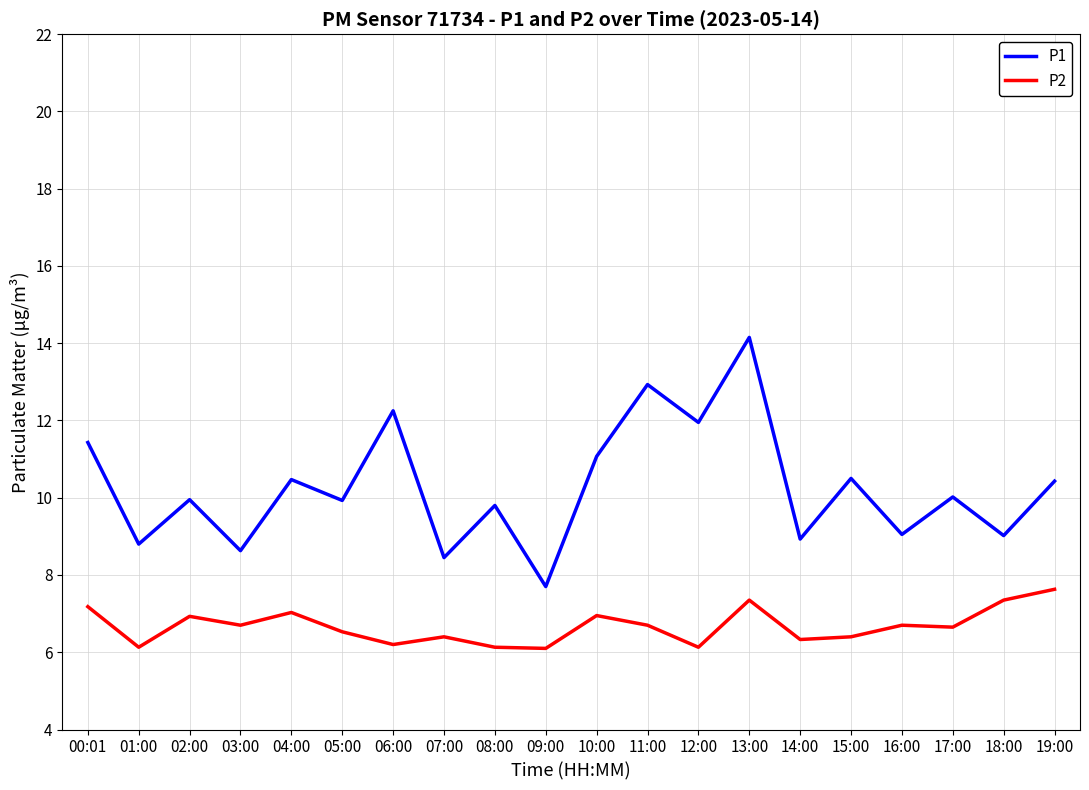

What position from the right is 02:00?

18